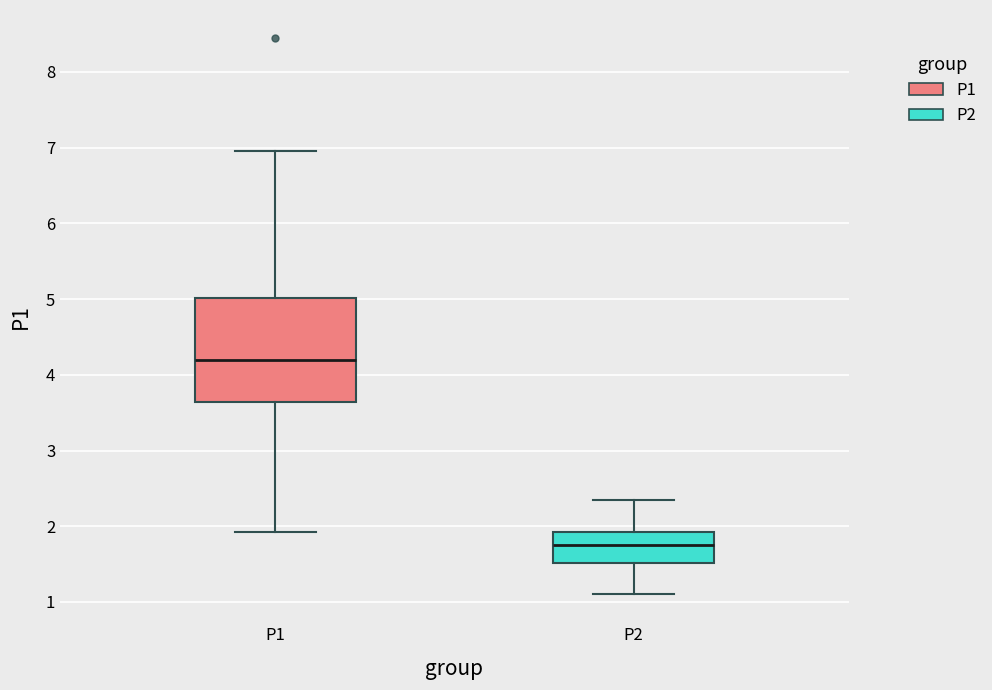

Which box is the tallest, from its lower edge to its upper edge?

P1